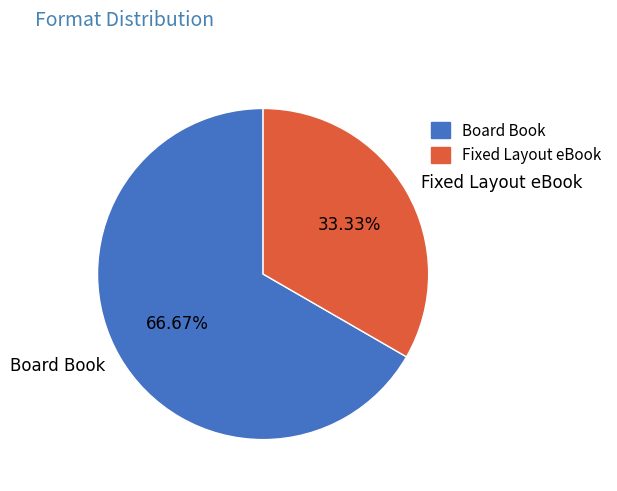

To the nearest percent, what is the combined percentage of Board Book and Fixed Layout eBook?

100%